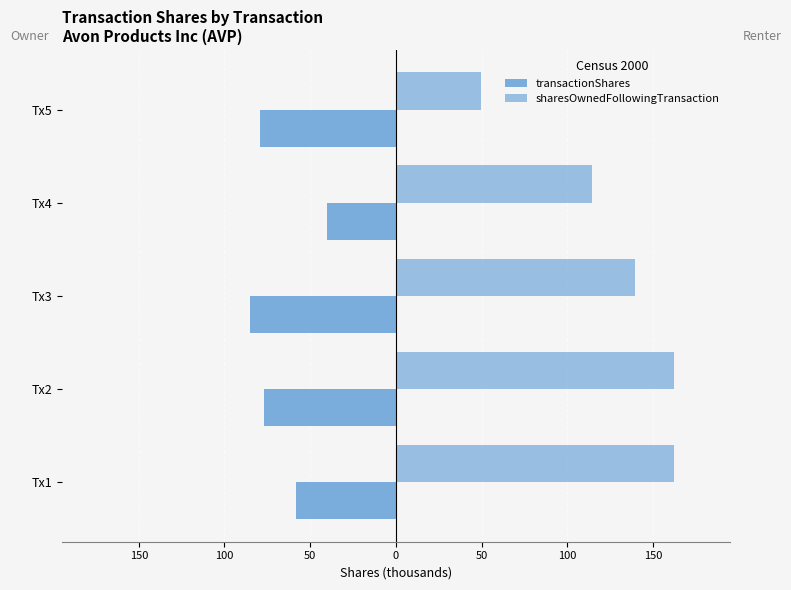

What is the value of the transactionShares bar at the 3rd from the left?

-85.2